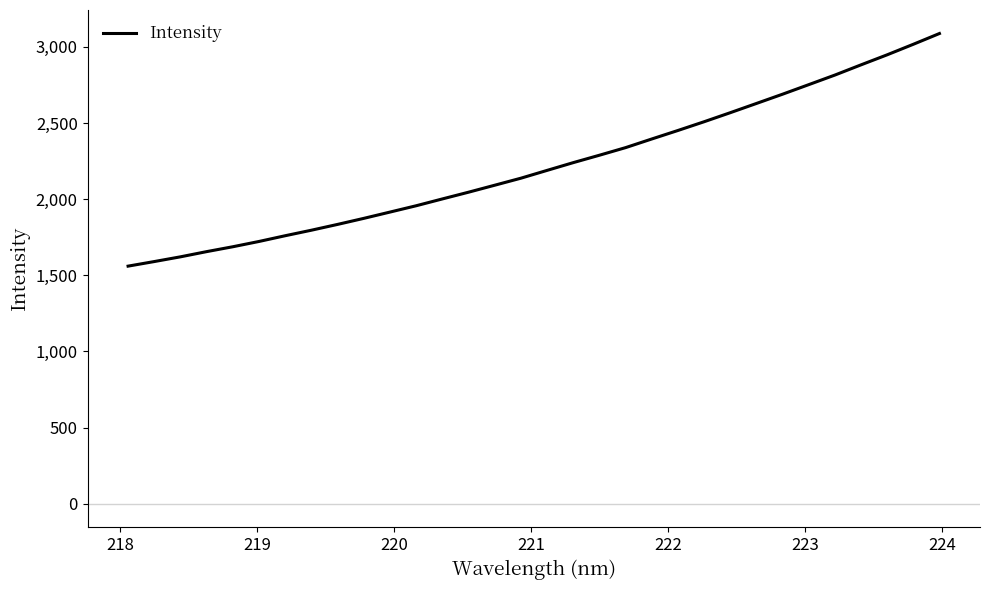

What is the difference between the maximum and minimum values?

1527.2